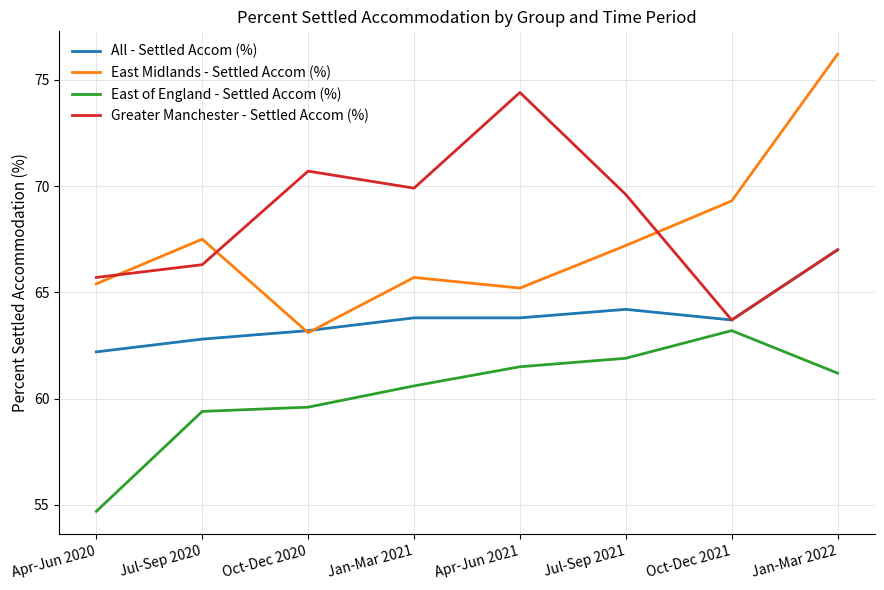

What is the difference between the highest and lowest values at Jul-Sep 2021?

7.7